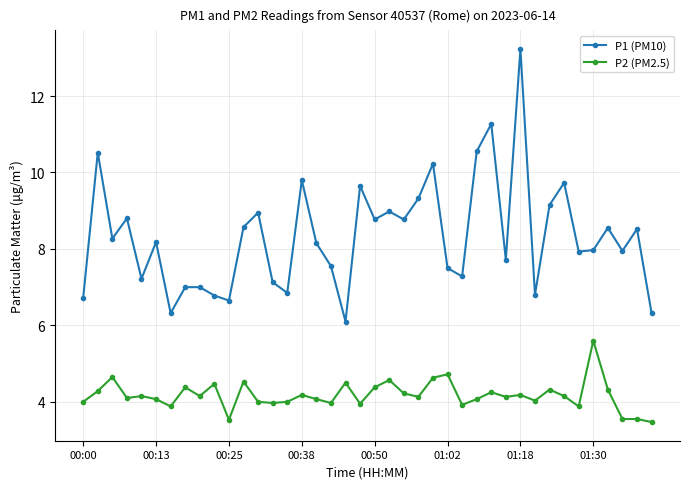

What is the average value of the P2 (PM2.5) series?

4.2